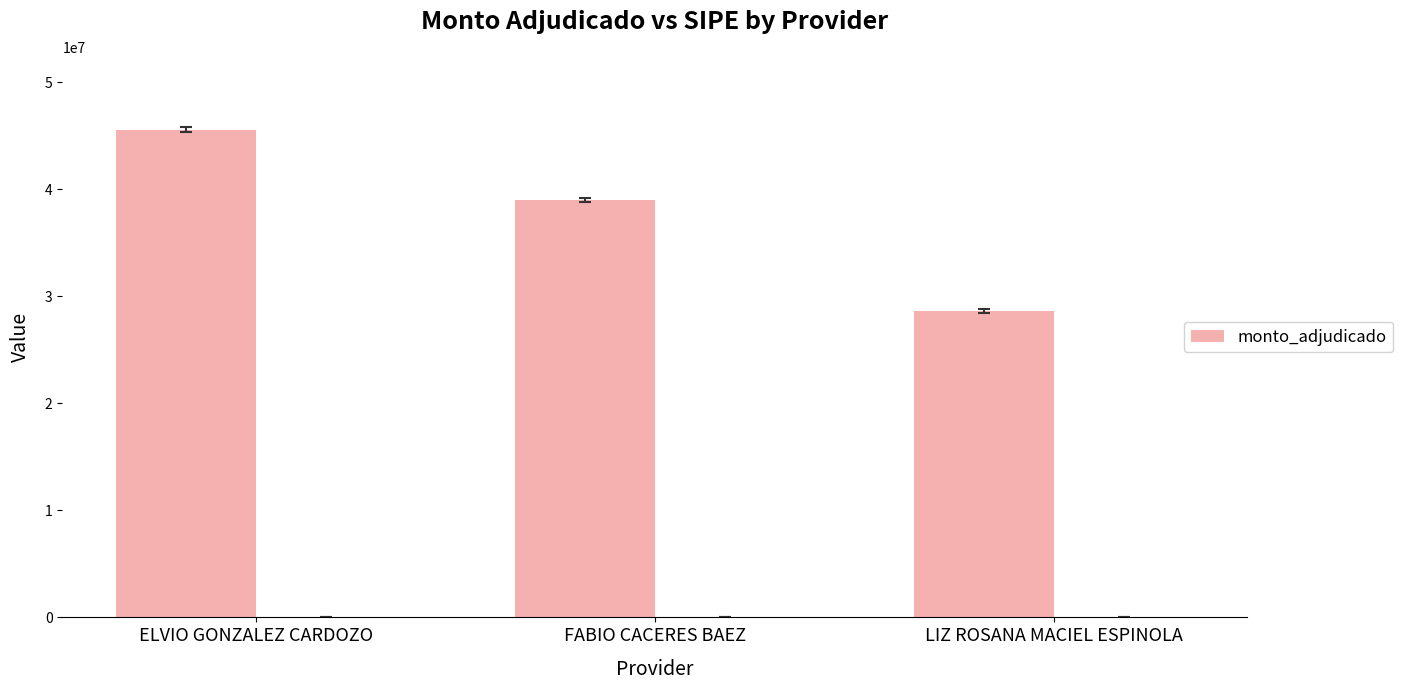

Does the chart contain stacked bars?

No